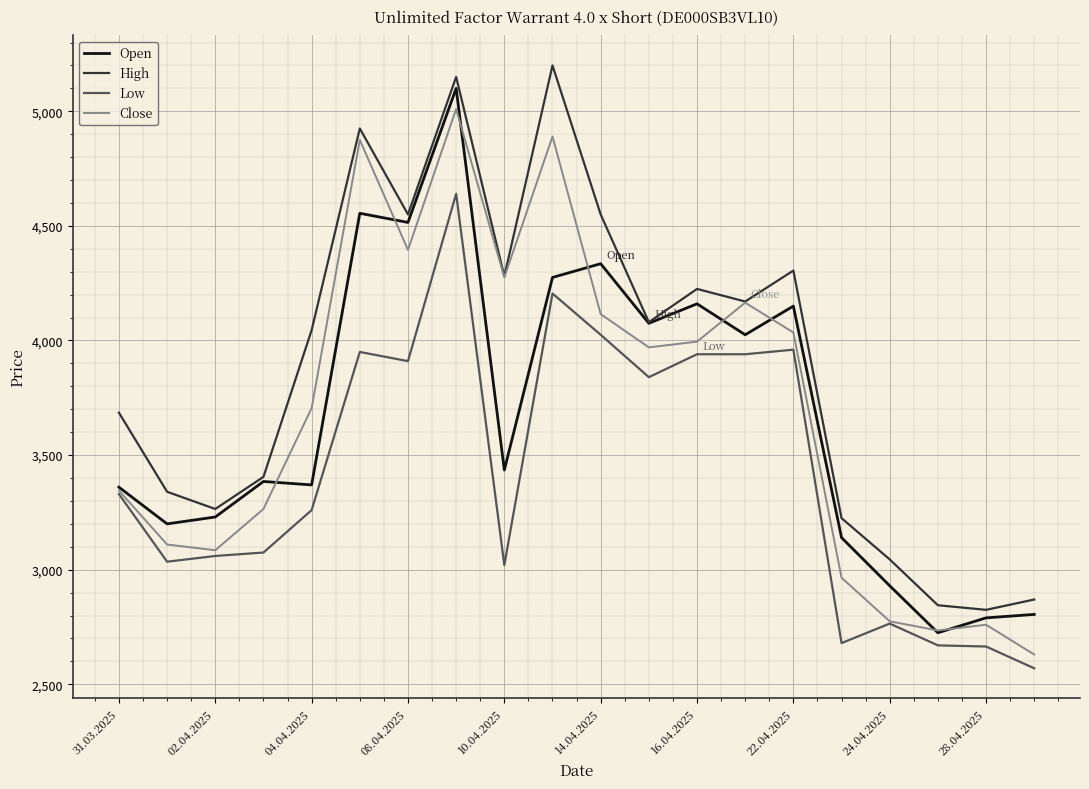

What is the maximum value for High?

5200